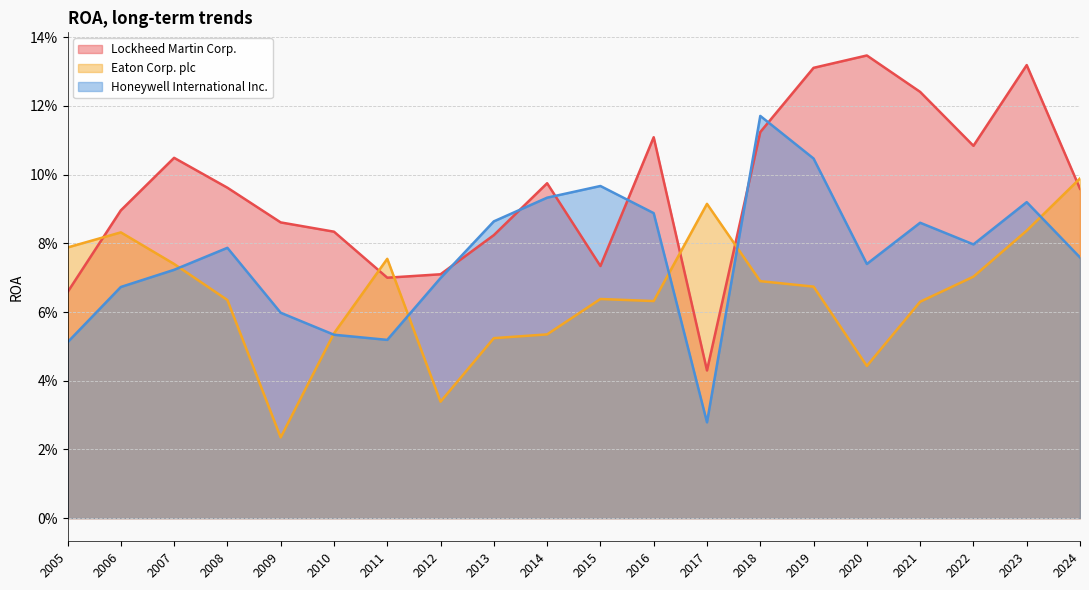

How many distinct data groups are displayed?

3